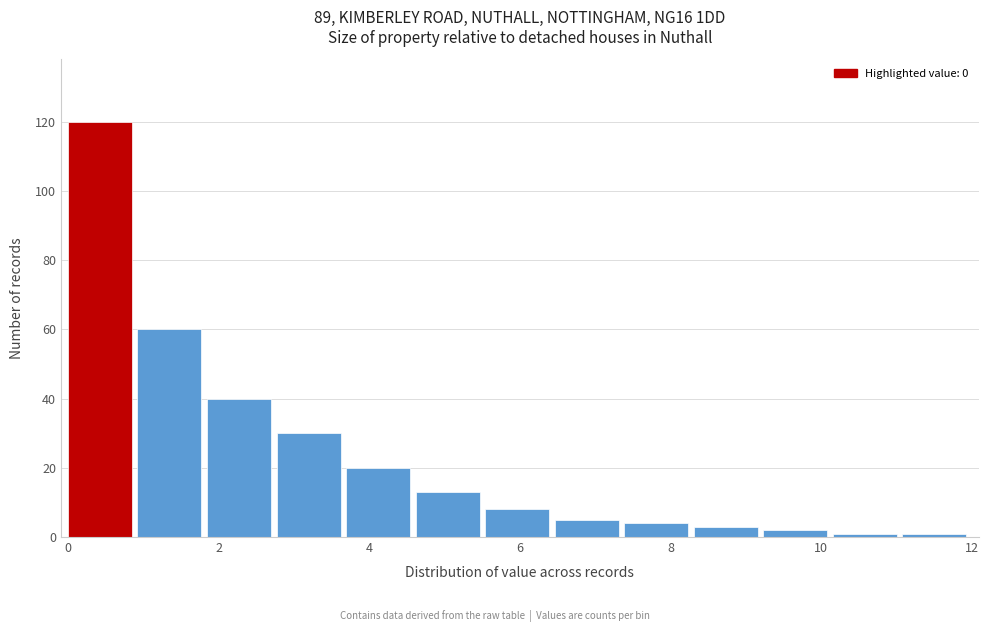

What is the height of the bar covering 4.6 to 5.6 on the x-axis? Neither the bar edges nor the heights are printed on the chart, so give them approximately, as read against the axes.

14